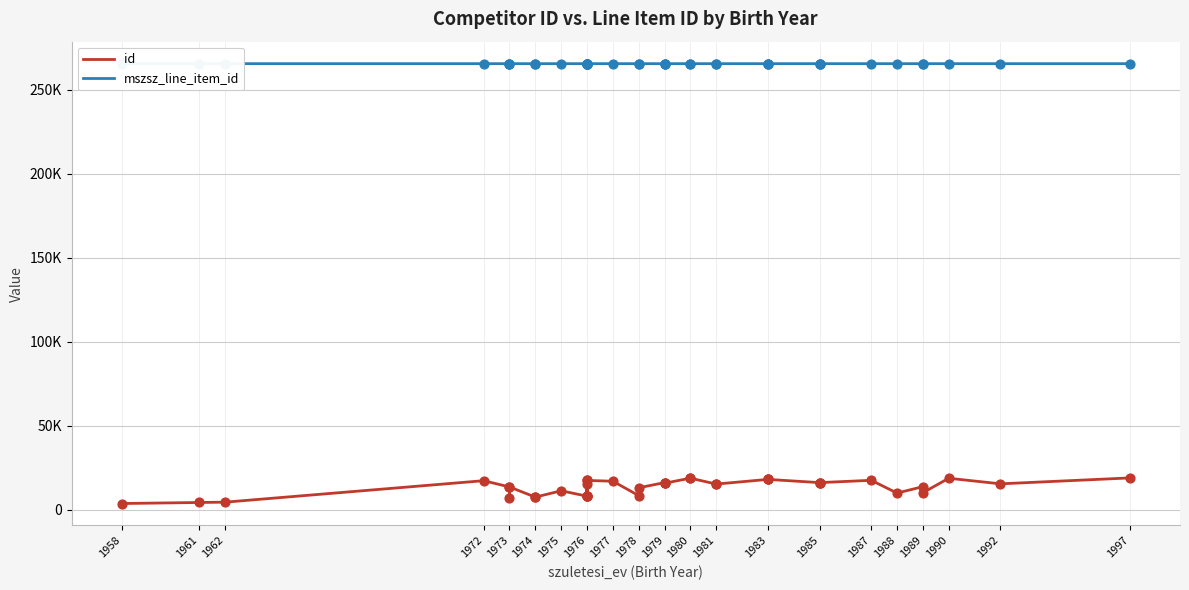

Which series has the largest total across all categories?

mszsz_line_item_id